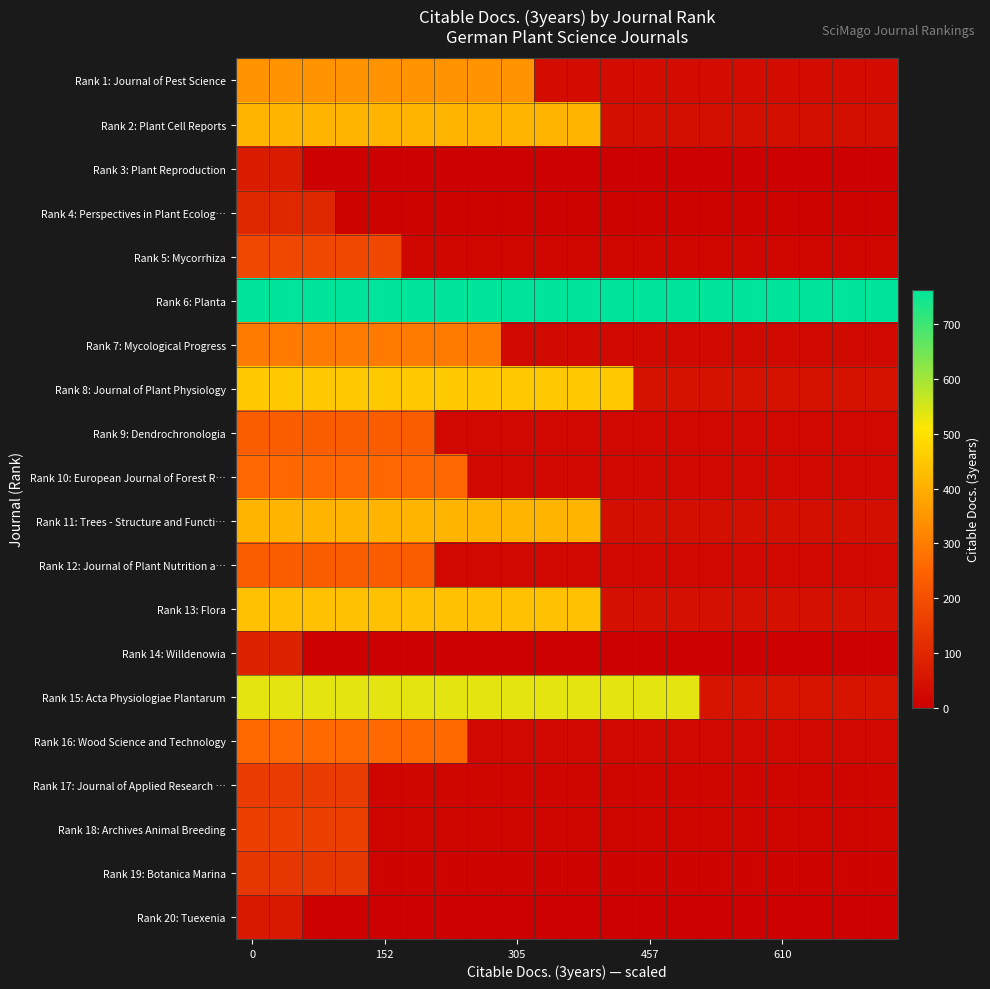

At how many categories does at least one series exceed 183?

20